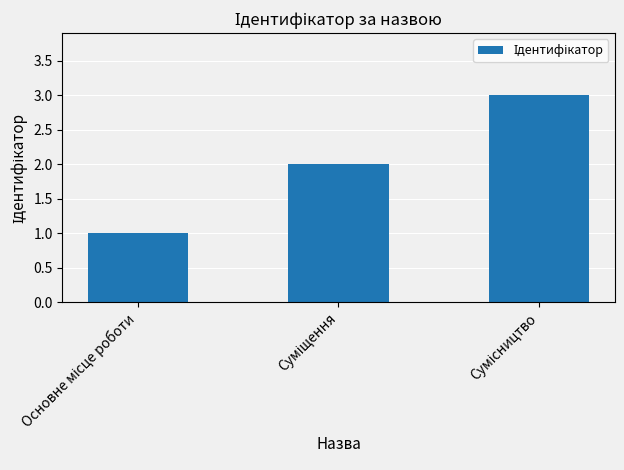

What is the value of the 1st bar from the left?

1